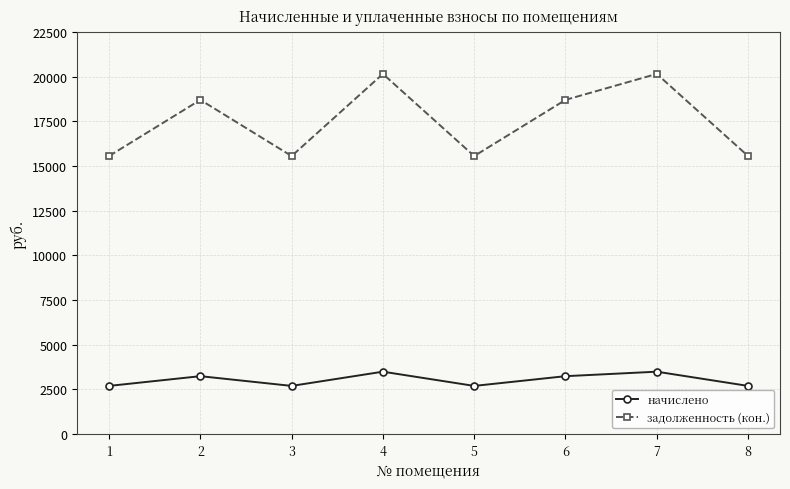

Is it true that начислено equals 1351.6 at 8?

False